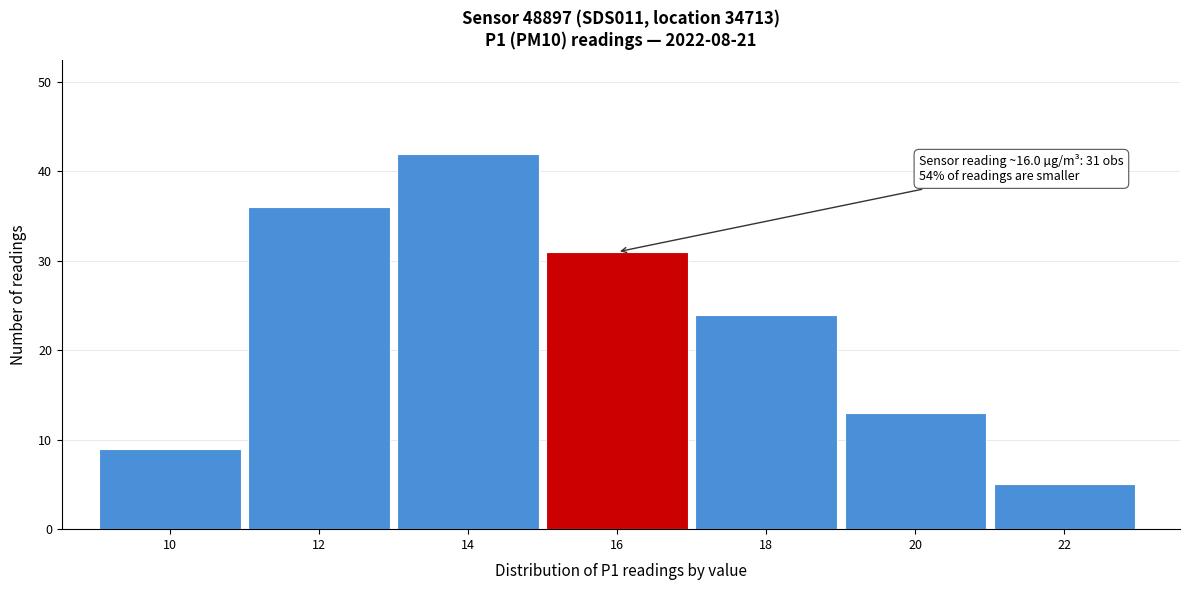

Reading right to left, transcribe all the data shown in this chart.

5	13	24	31	42	36	9